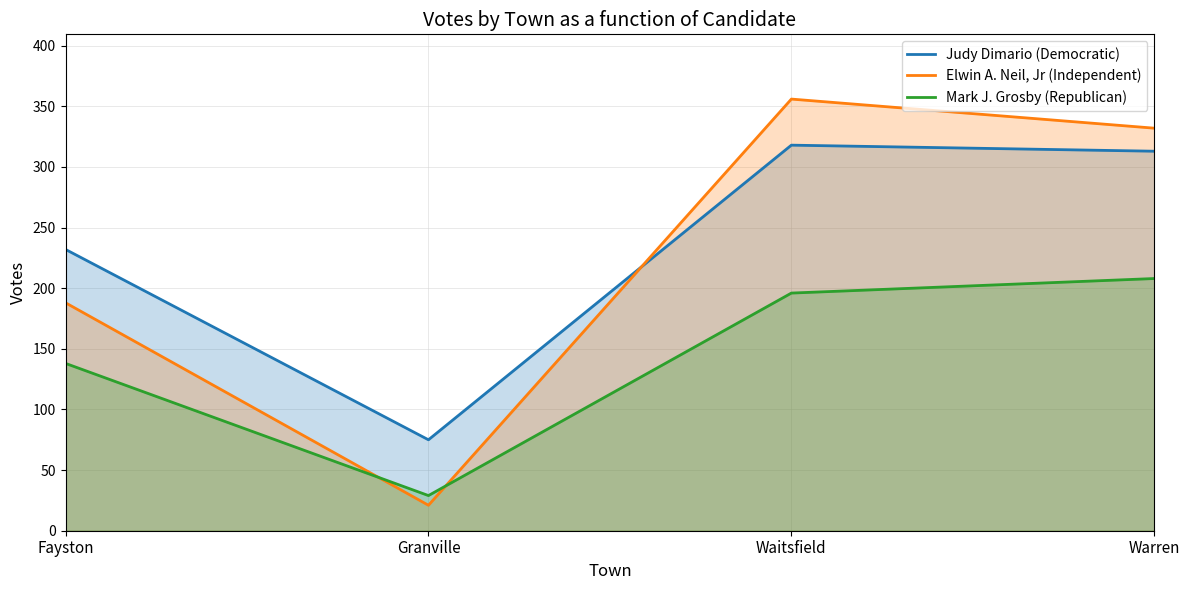

Reading left to right, transcribe all the data shown in this chart.

Judy Dimario (Democratic): Fayston=232	Granville=75	Waitsfield=318	Warren=313
Elwin A. Neil, Jr (Independent): Fayston=188	Granville=21	Waitsfield=356	Warren=332
Mark J. Grosby (Republican): Fayston=138	Granville=29	Waitsfield=196	Warren=208